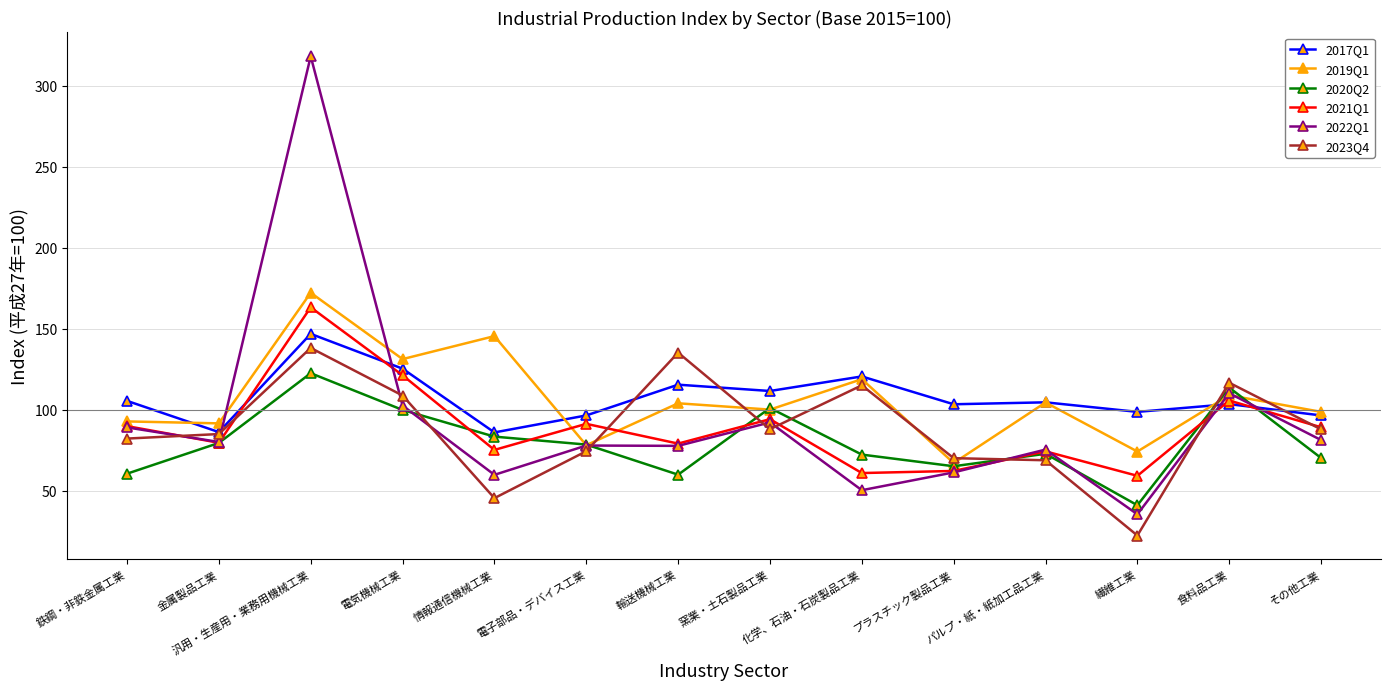

How many interior local valleys does the 2021Q1 series have?

5